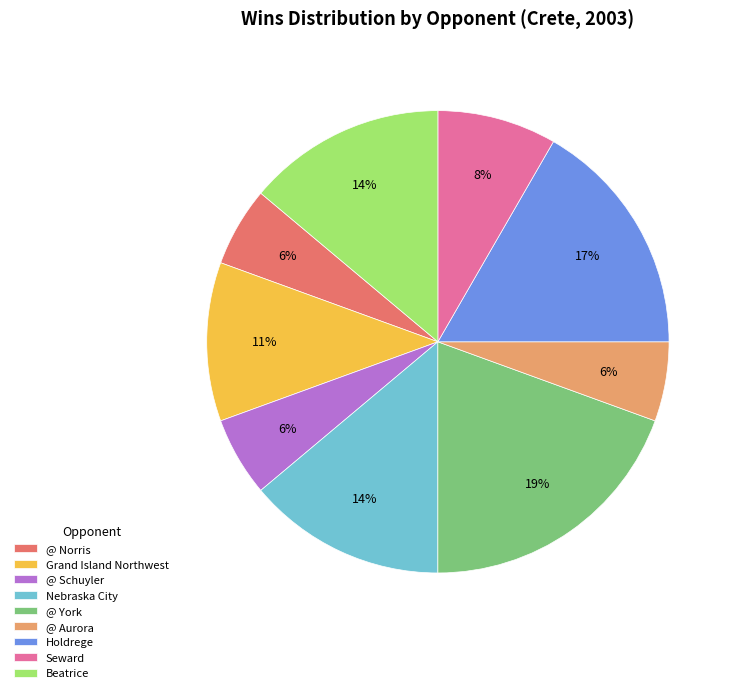

To the nearest percent, what percentage of the pie is Grand Island Northwest?

11%